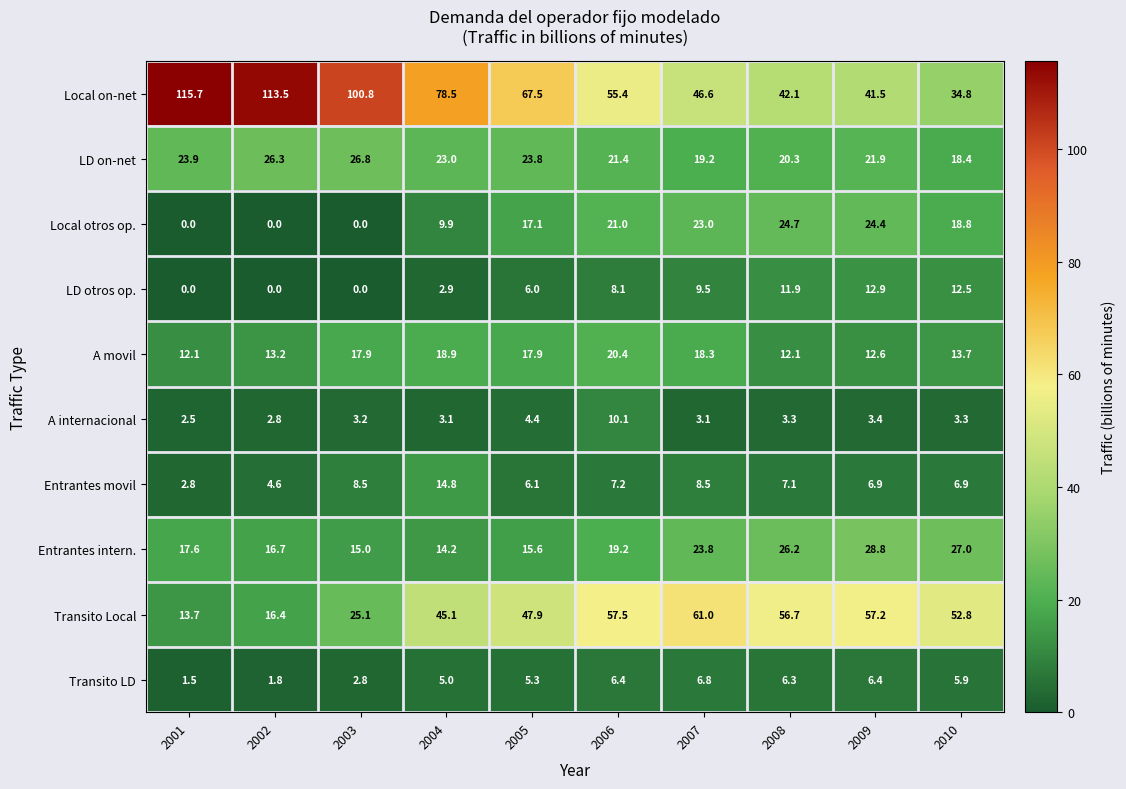

The value of LD on-net at 2008 is 20.3. True or false?

True